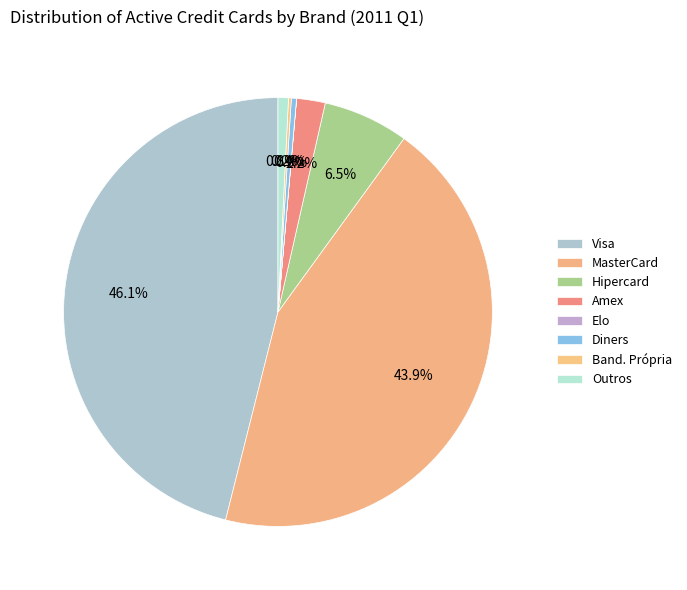

Is there any slice that represents more than half of the pie?

No